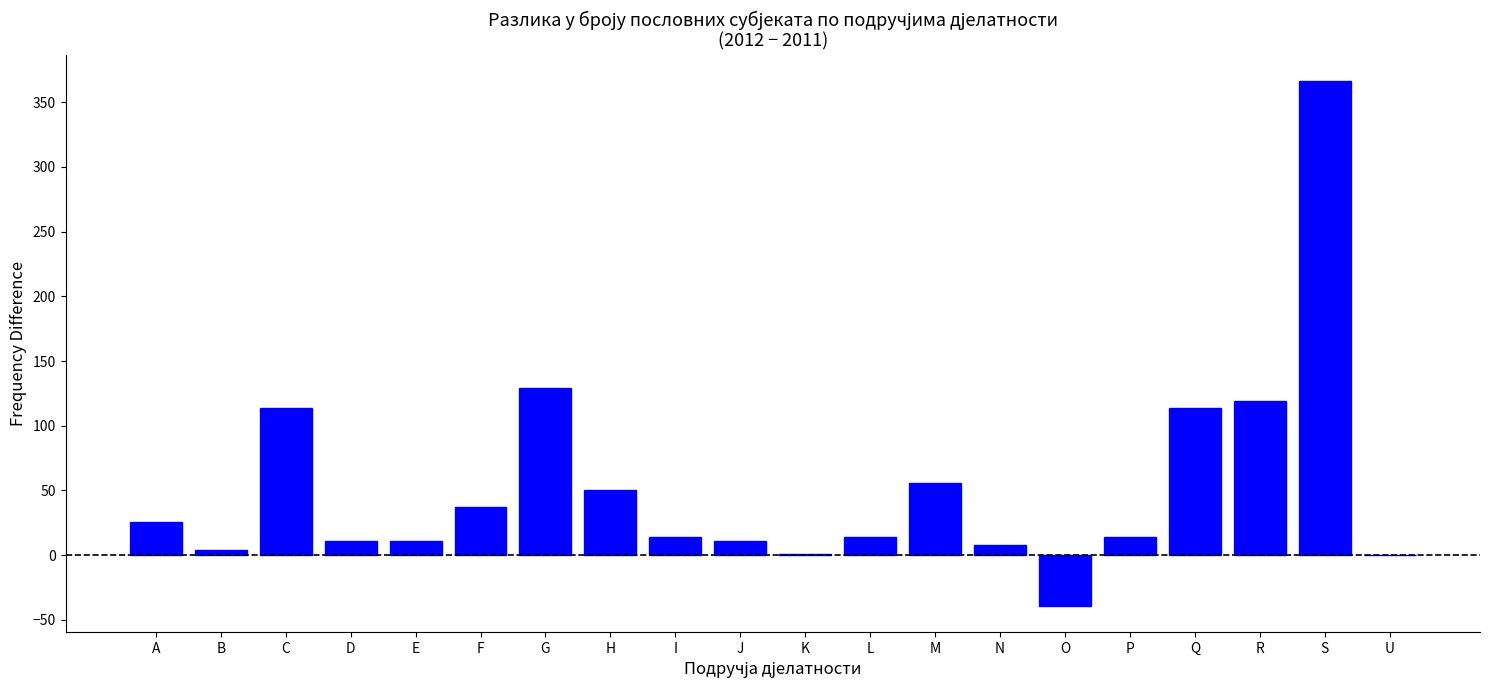

What is the greatest value displayed?

366